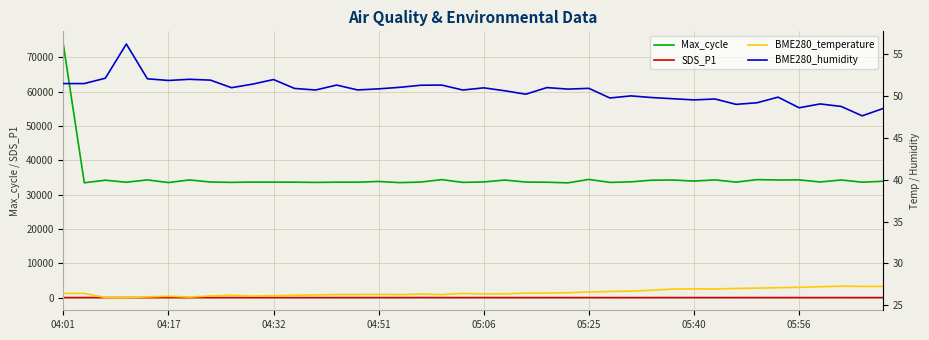

True or false: BME280_temperature has more than 2 interior local peaks.

True